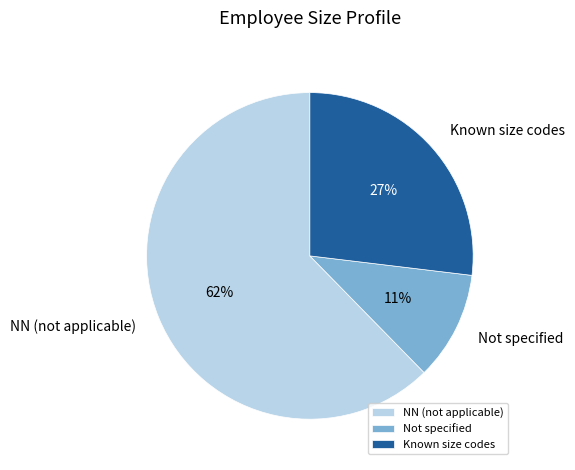

Which slice represents more than half of the pie?

NN (not applicable)